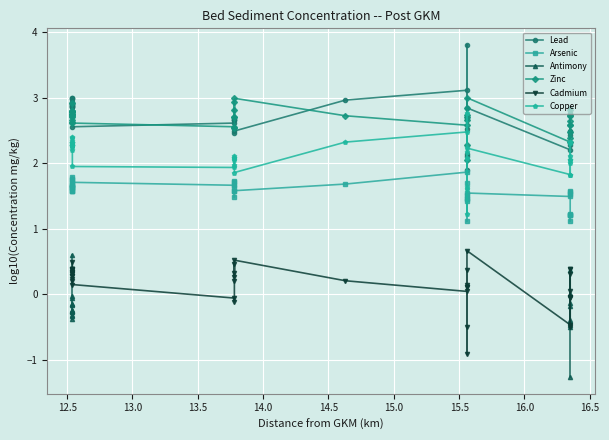

How many lines are shown in the chart?

6